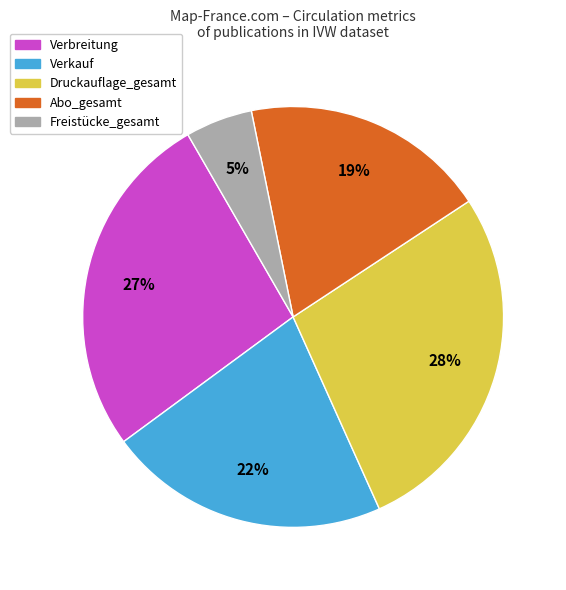

Combined, do Verbreitung and Abo_gesamt account for over 50%?

No